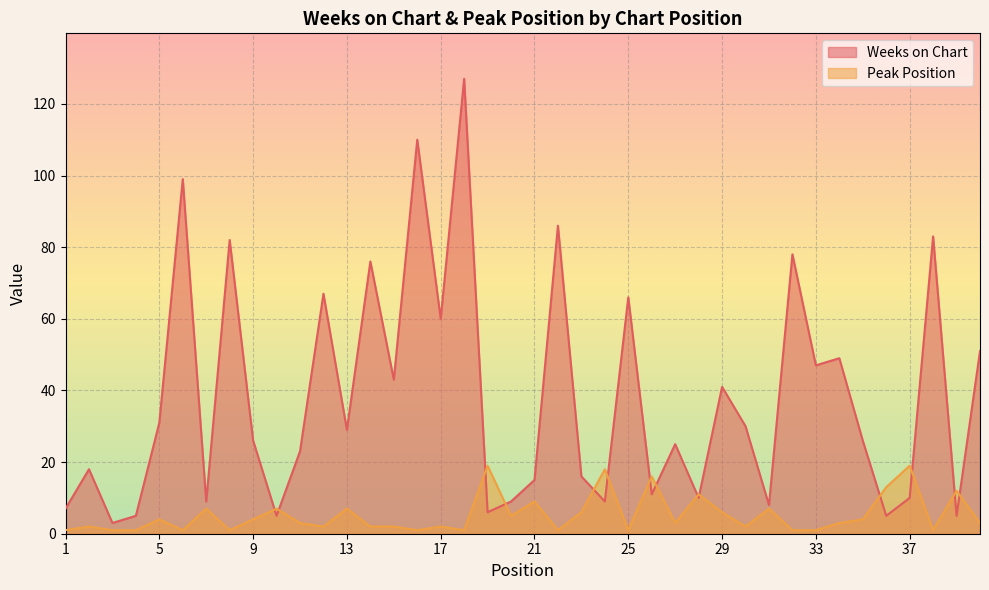

True or false: Weeks on Chart has more than 2 interior local peaks.

True